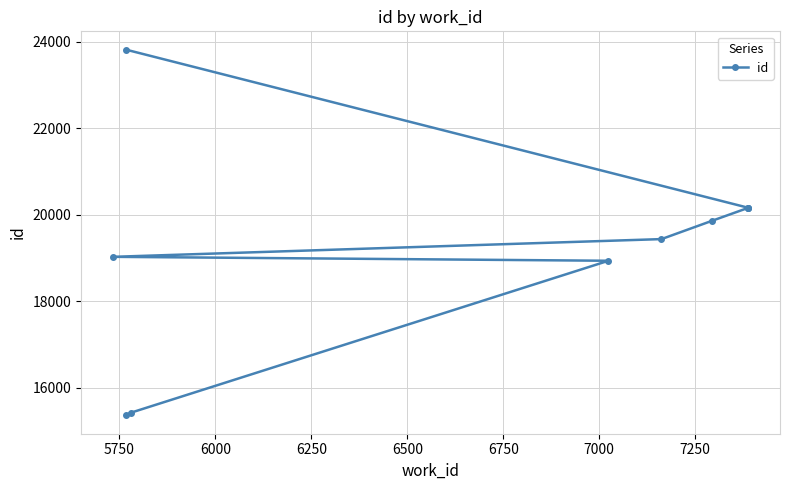

The value at 5500 is 21620. True or false?

False